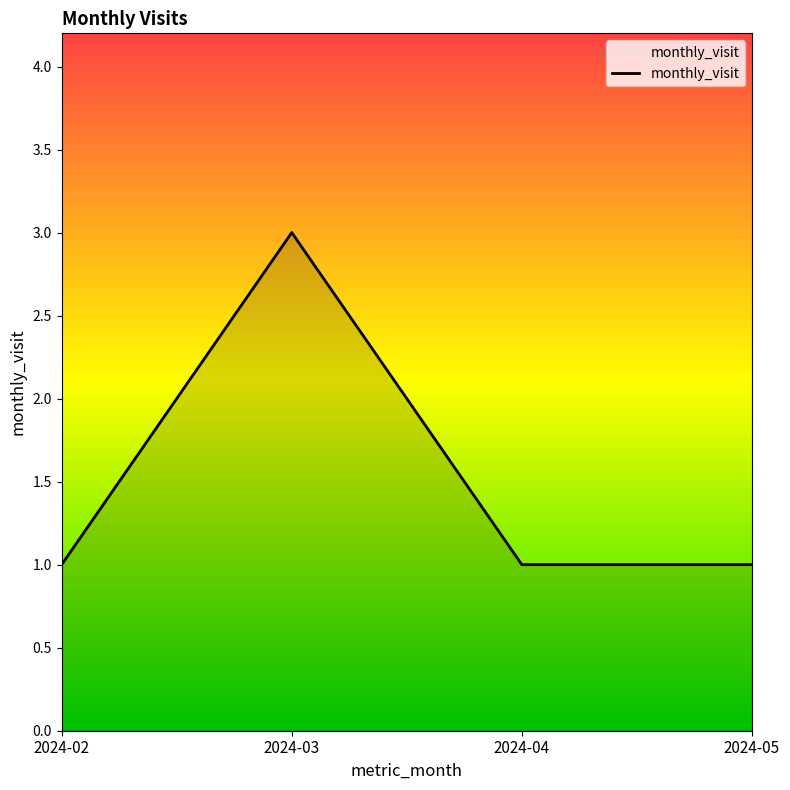

What is the greatest value displayed?

3